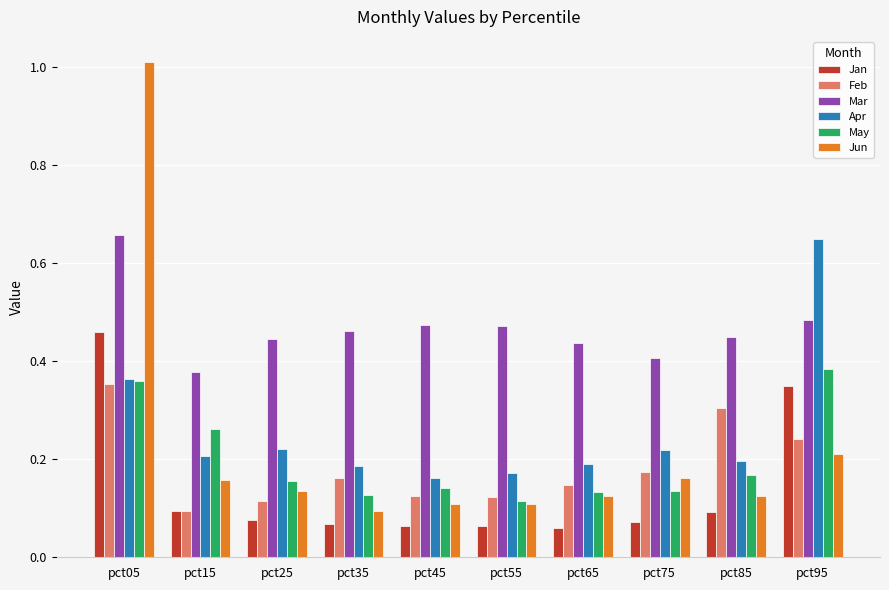

Which category has the highest value in the Feb series?

pct05